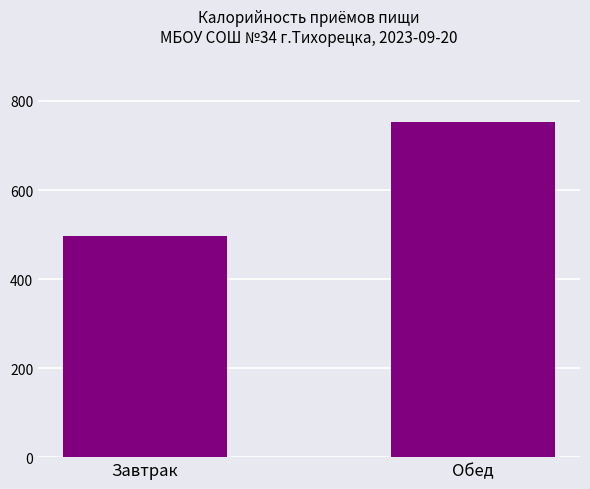

What is the change in value from Завтрак to Обед?

+254.8